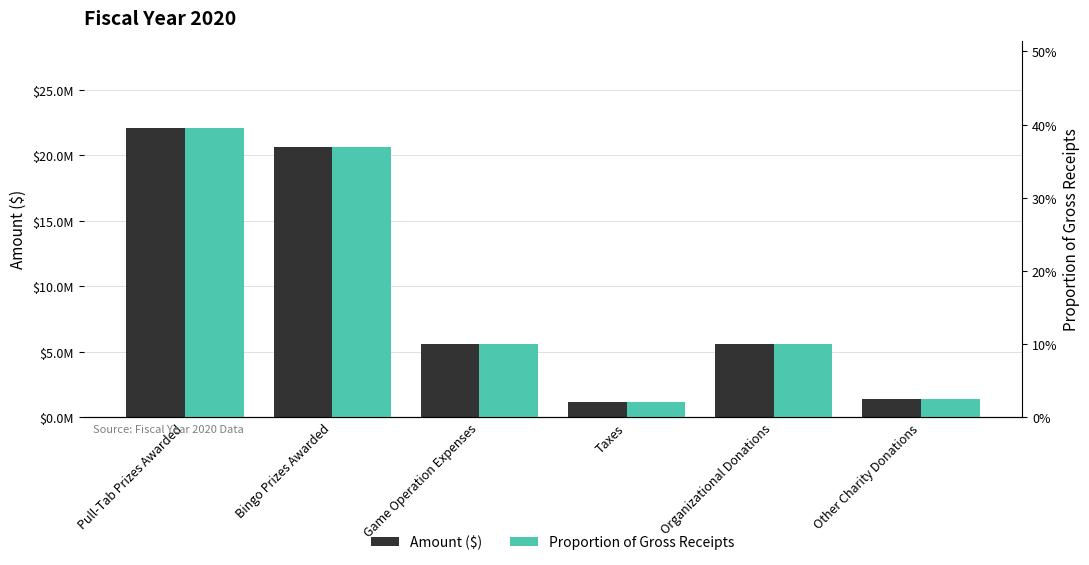

What position from the left is Taxes?

4